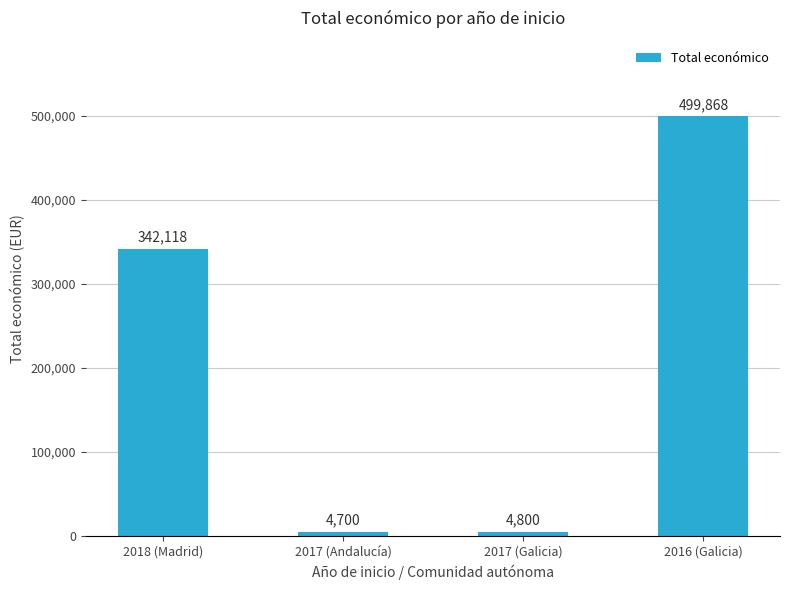

Read the value at 2016 (Galicia), to the nearest 50.

499850